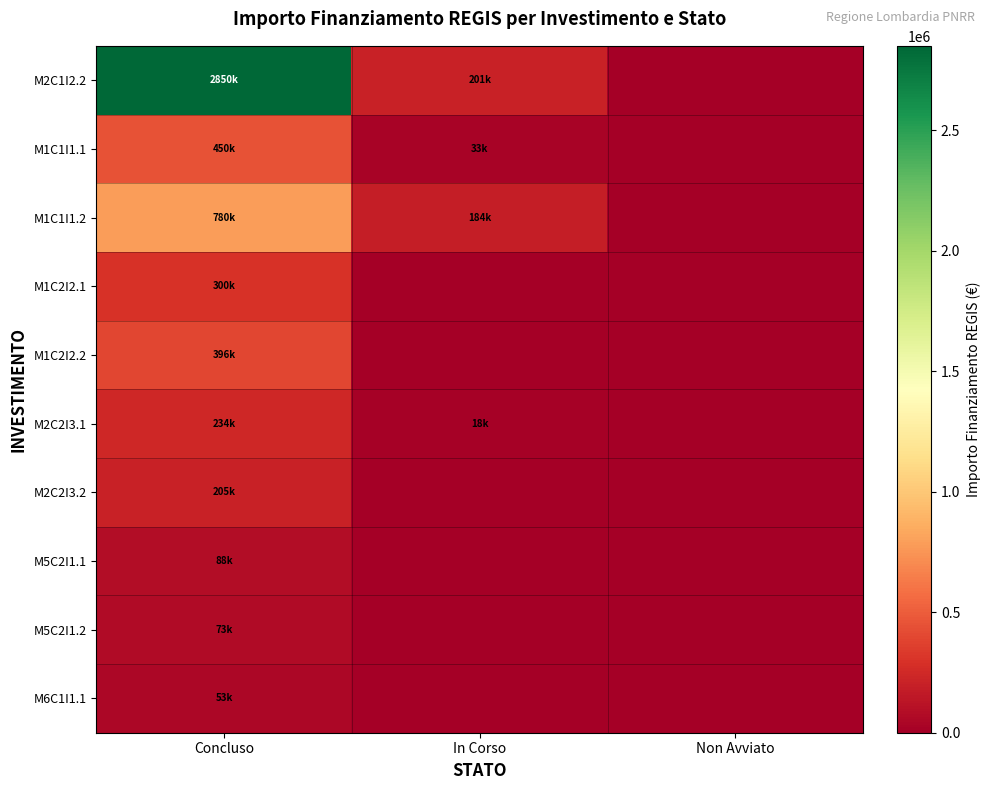

What is the greatest value displayed?

2850000.0